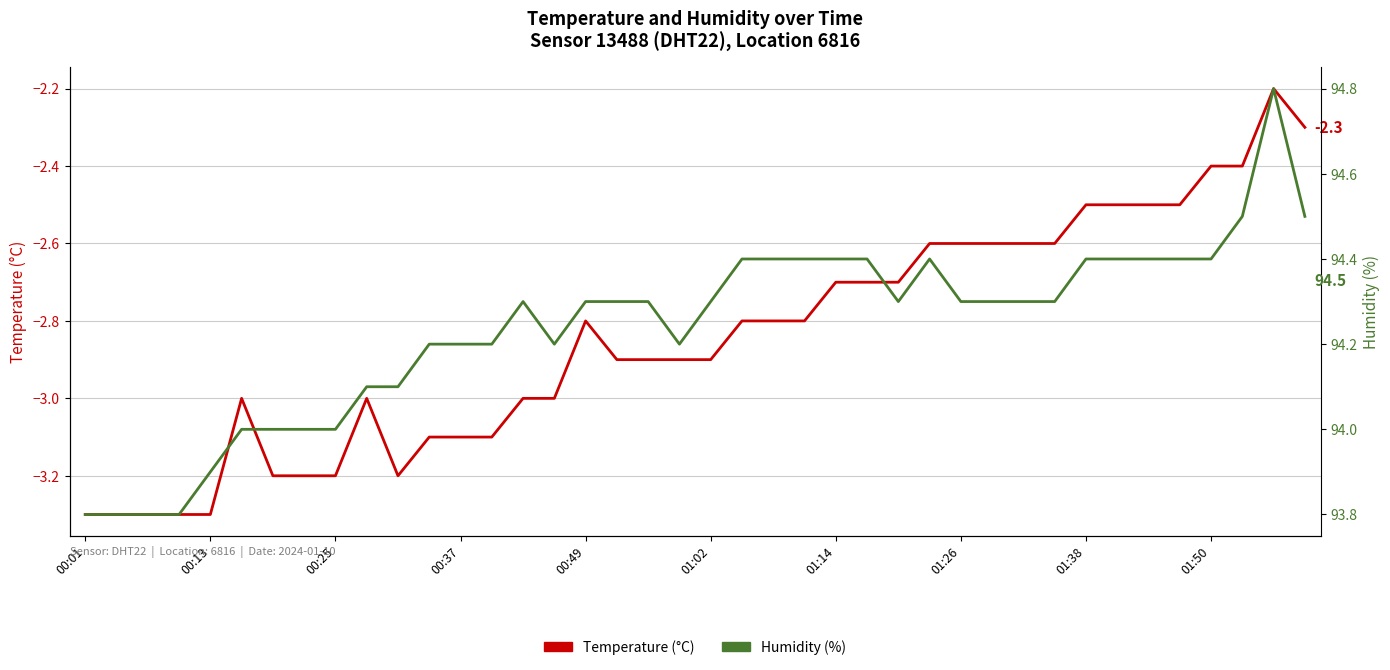

What is the label of the 14th point from the right?

26